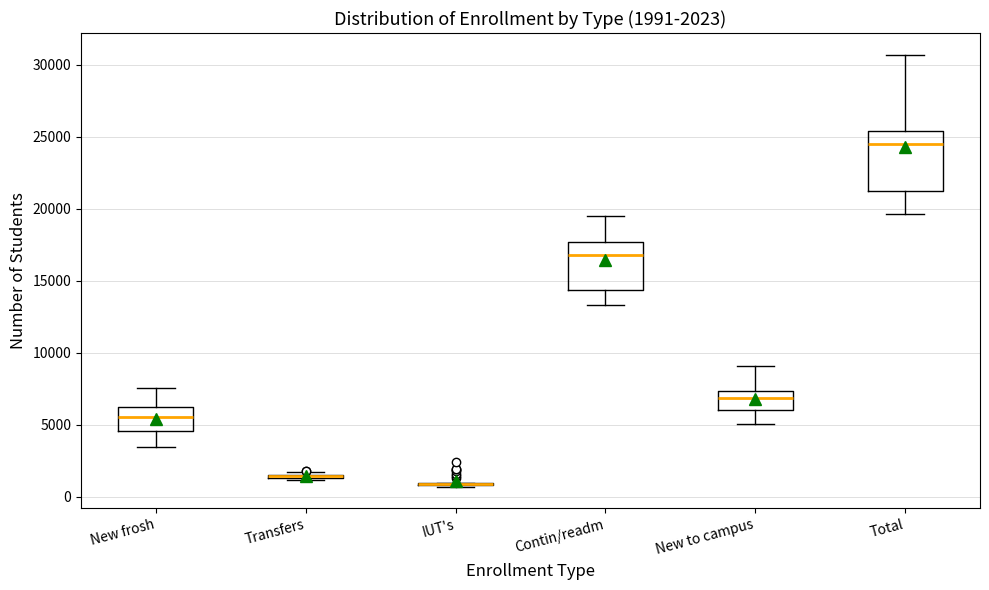

Comparing the boxes themselves (not the whiskers), which one is the tallest?

Total